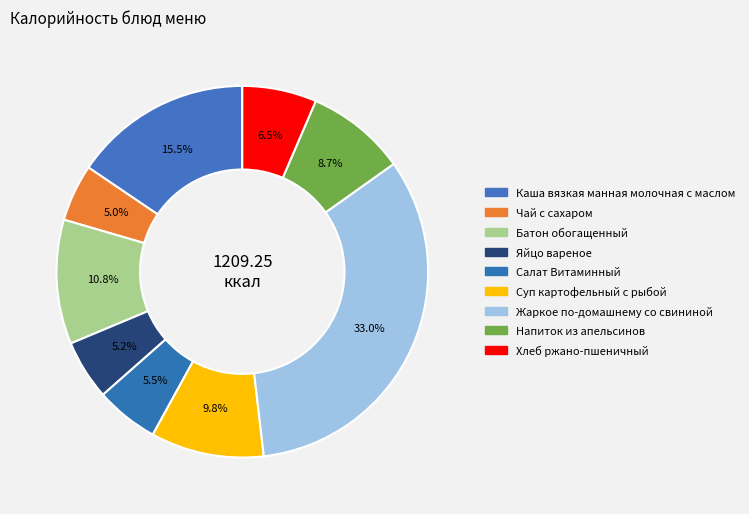

How many segments does this pie chart have?

9